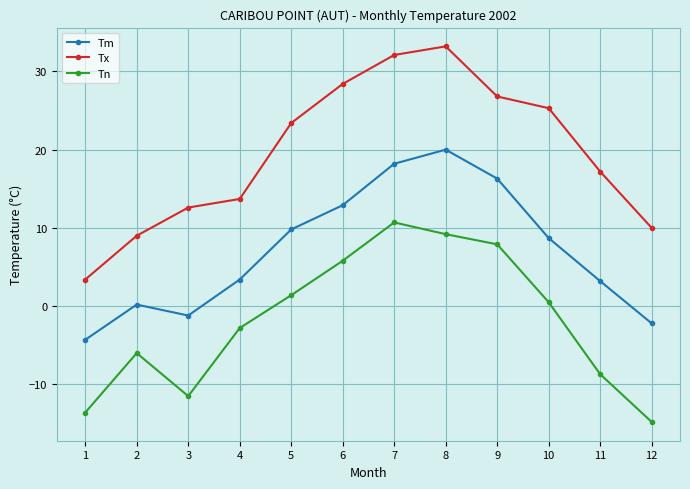

How many values in the Tn series exceed 0?

6